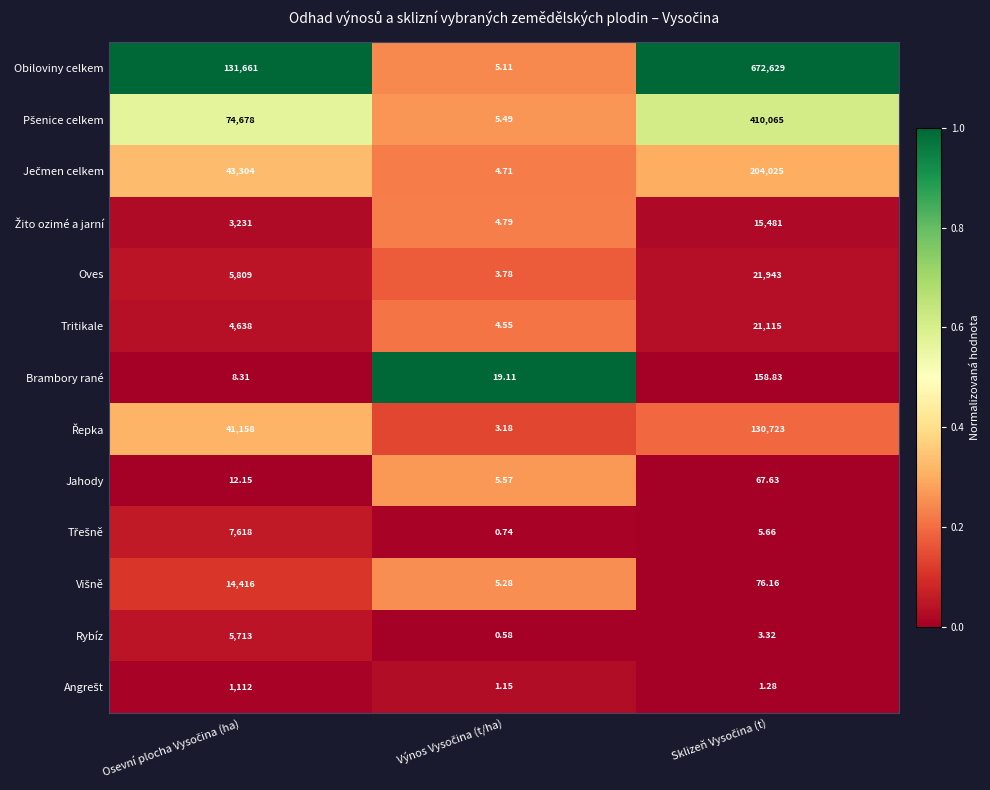

Count the number of categories in the chart.

3